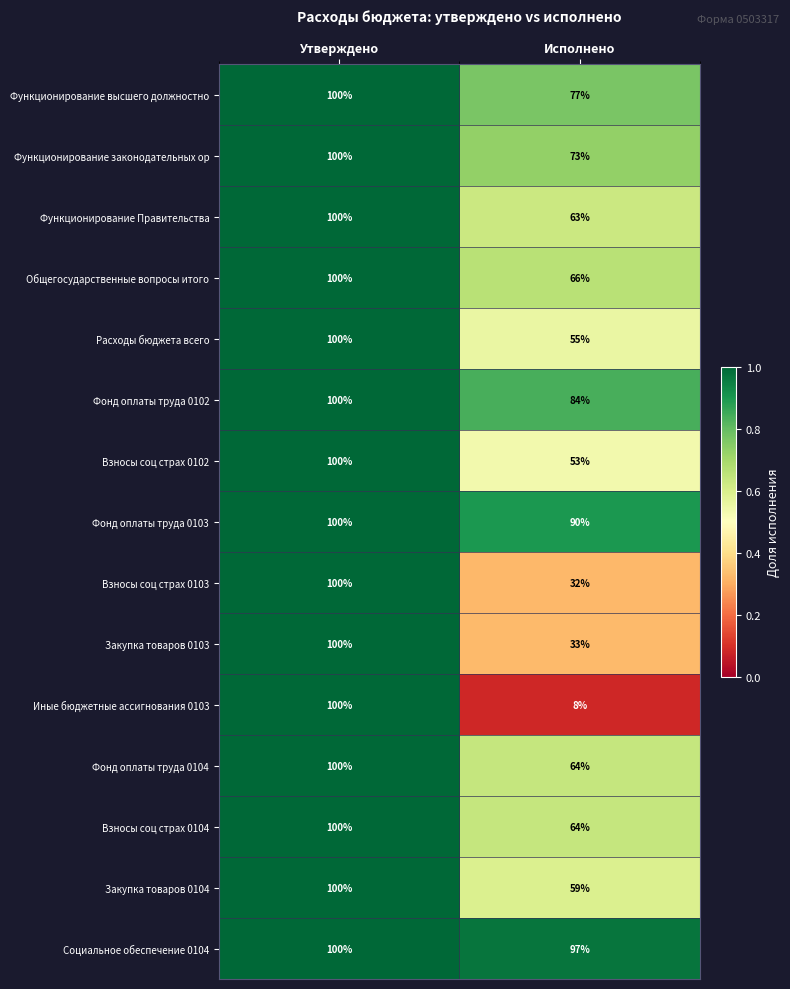

Reading left to right, transcribe all the data shown in this chart.

Функционирование высшего должностно: 100	77
Функционирование законодательных ор: 100	73
Функционирование Правительства: 100	63
Общегосударственные вопросы итого: 100	66
Расходы бюджета всего: 100	55
Фонд оплаты труда 0102: 100	84
Взносы соц страх 0102: 100	53
Фонд оплаты труда 0103: 100	90
Взносы соц страх 0103: 100	32
Закупка товаров 0103: 100	33
Иные бюджетные ассигнования 0103: 100	8
Фонд оплаты труда 0104: 100	64
Взносы соц страх 0104: 100	64
Закупка товаров 0104: 100	59
Социальное обеспечение 0104: 100	97